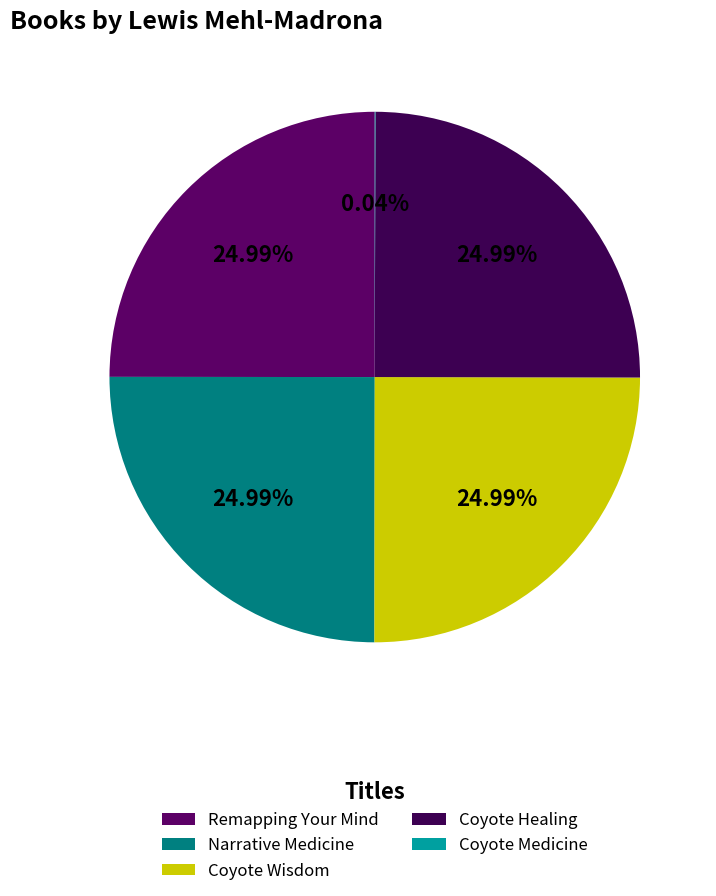

What percentage is the Remapping Your Mind slice, to the nearest percent?

25%